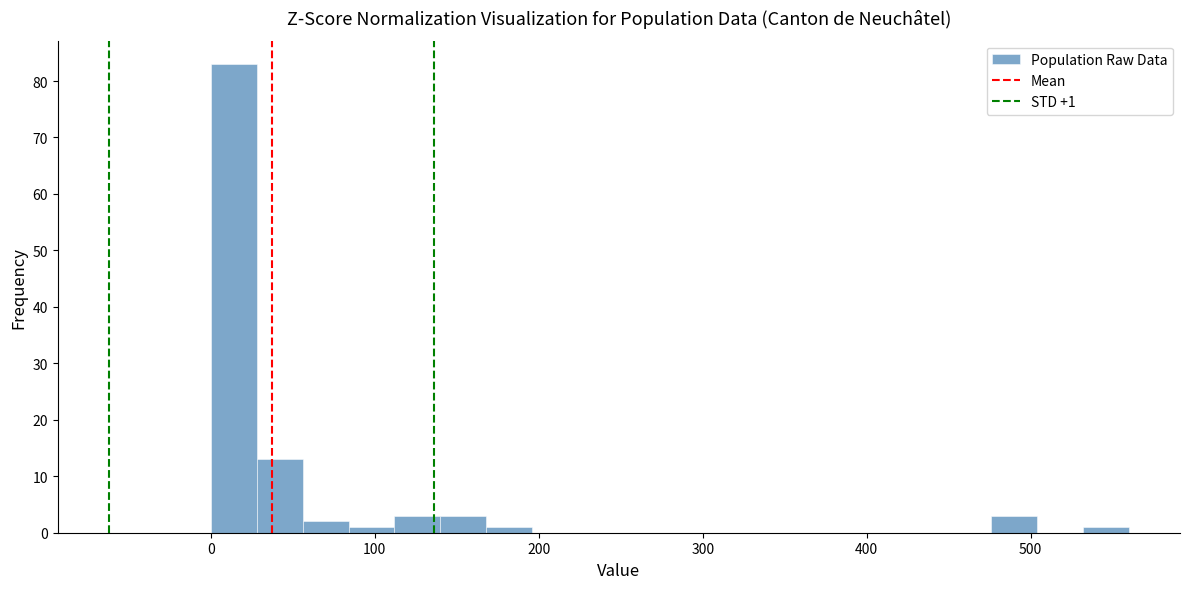

Read against the x-axis, roughly where is the centre of the tallest bar?

10